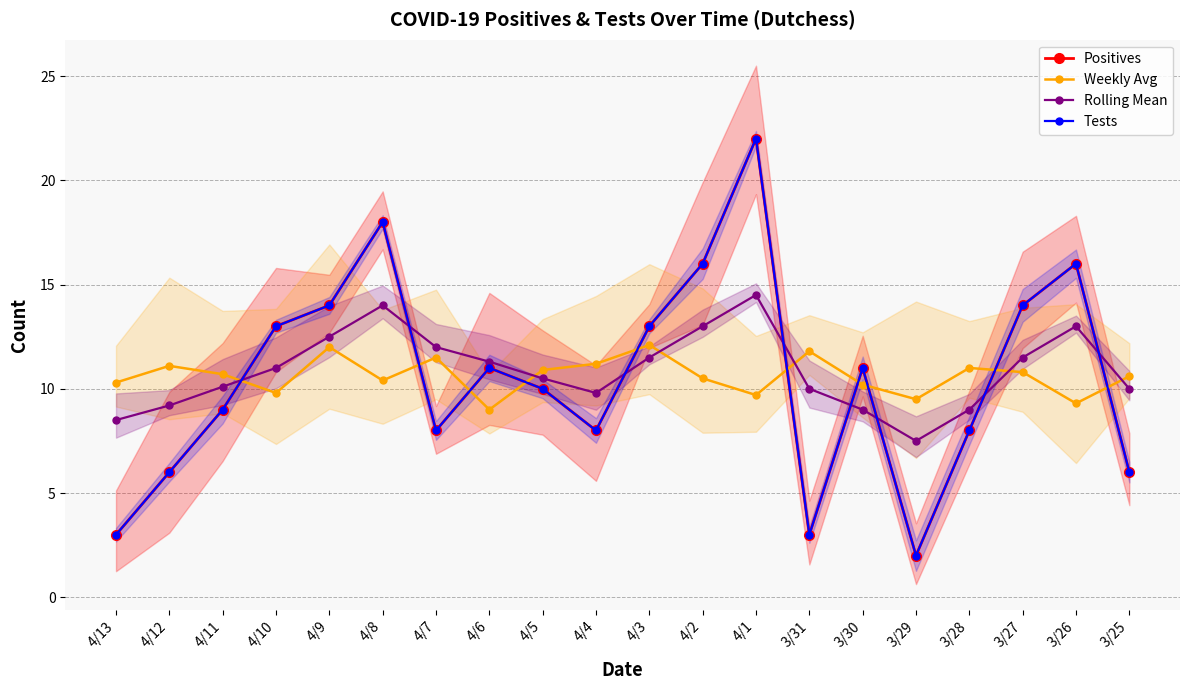

Count the number of categories in the chart.

20